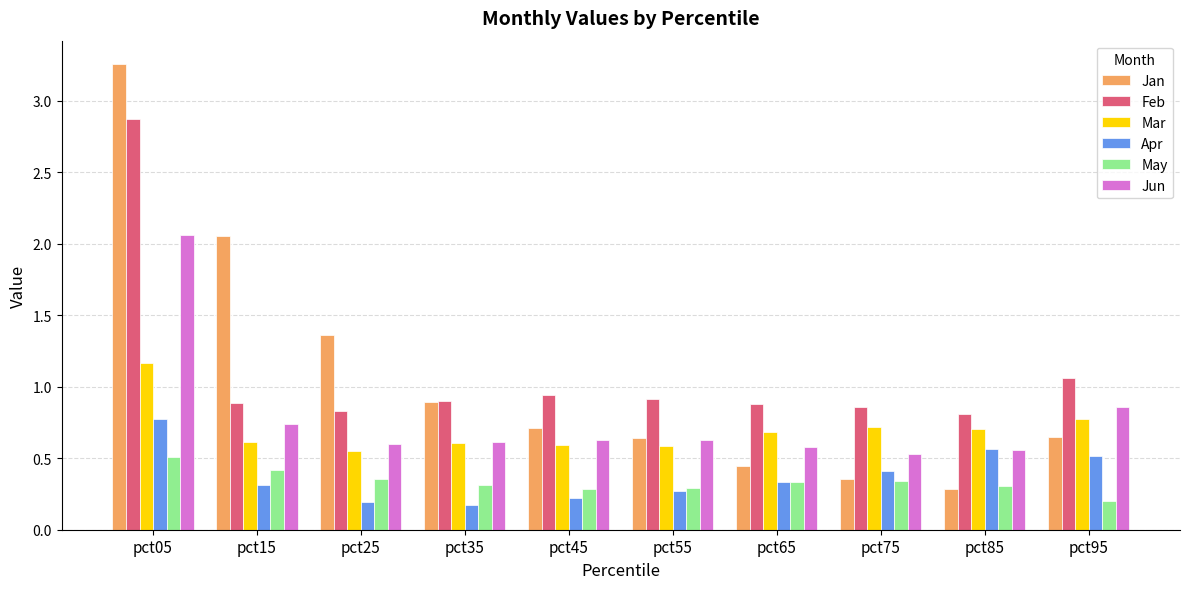

At which category is the sum across all series the highest?

pct05